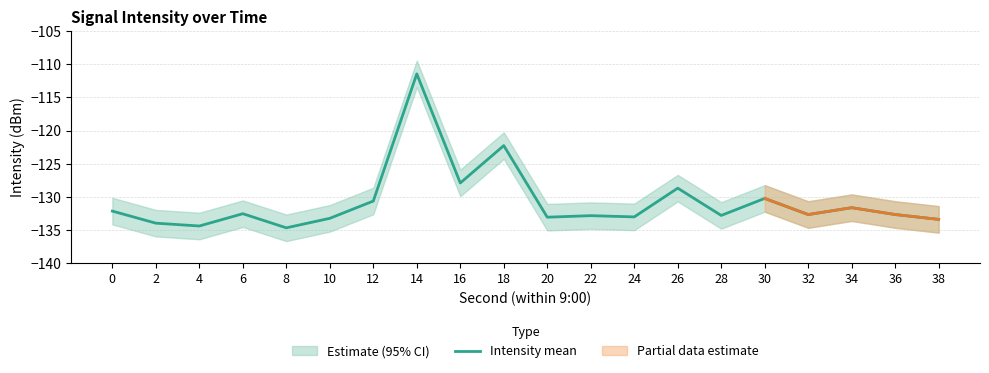

True or false: the data has more than 2 interior local peaks.

True